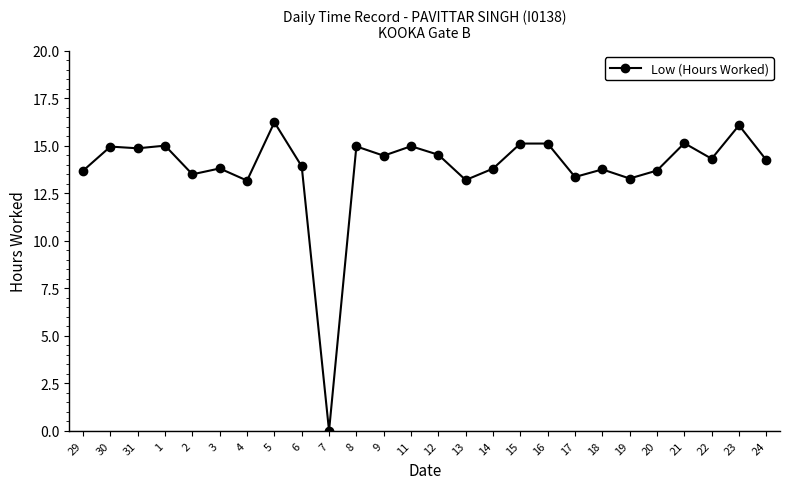

The chart shows a value of 15.1 at 15. True or false?

True